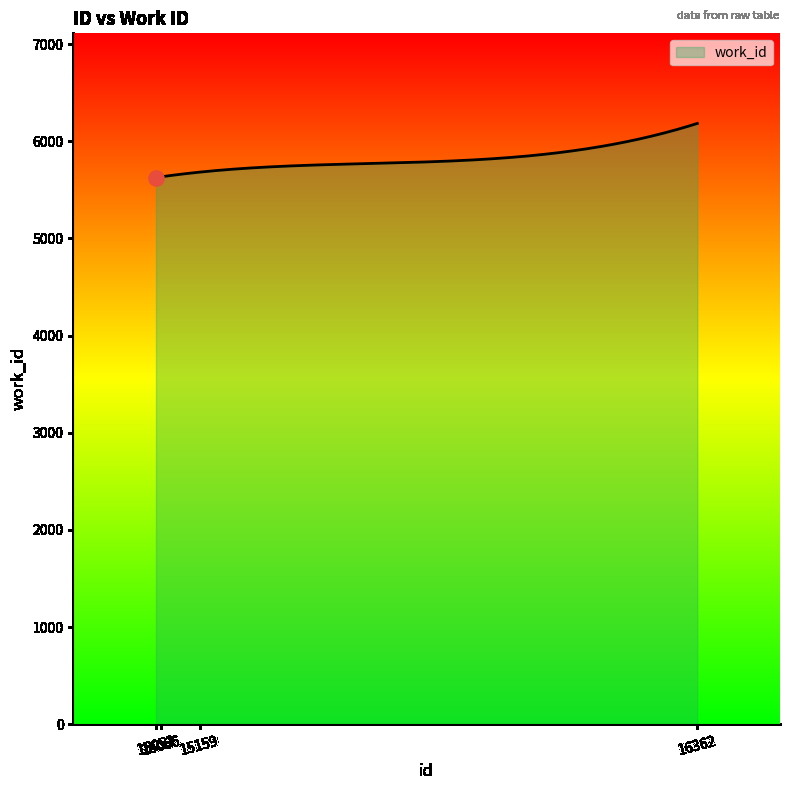

What is the smallest value displayed?

5627.0